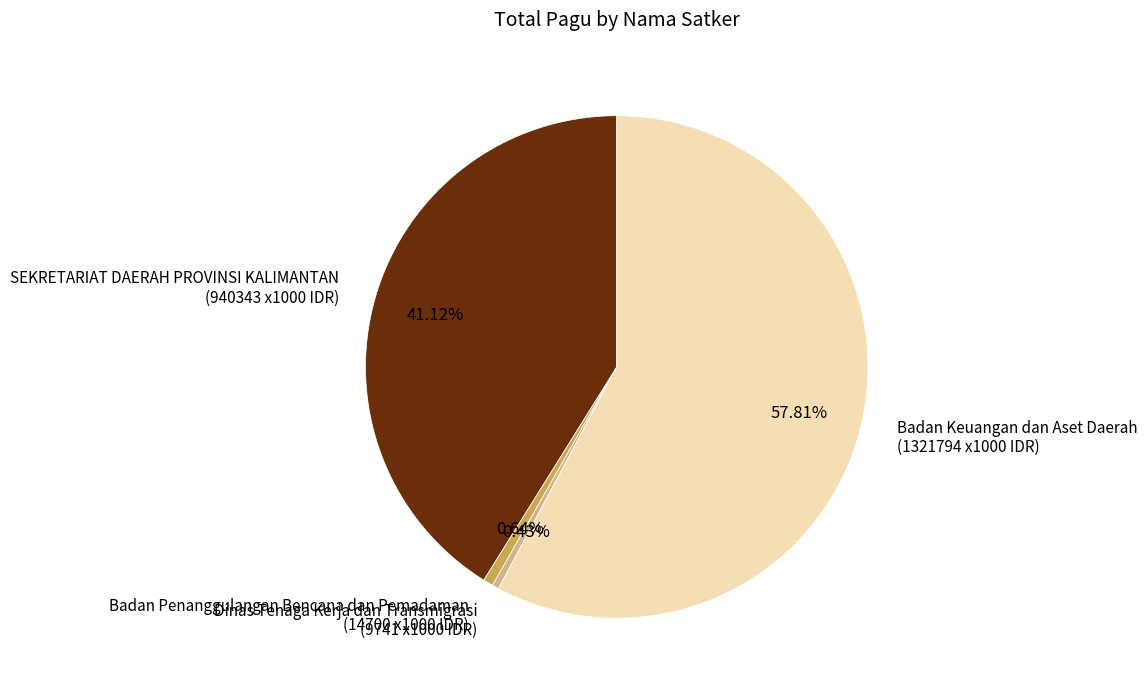

Does any single category account for the majority?

Yes